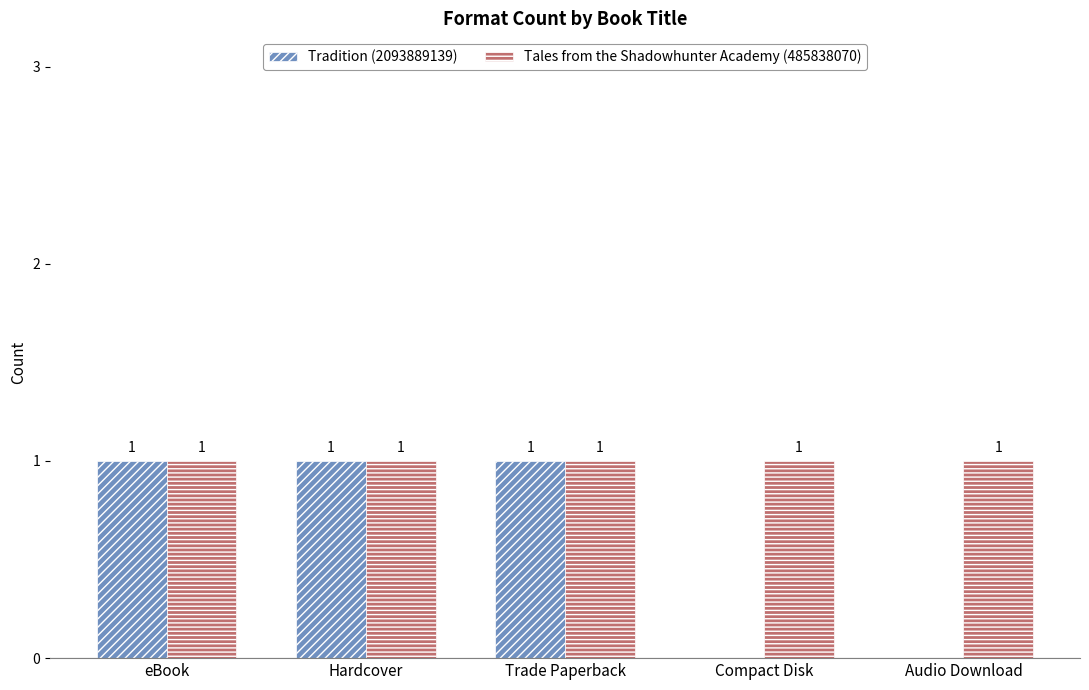

Which series has the largest total across all categories?

Tales from the Shadowhunter Academy (485838070)